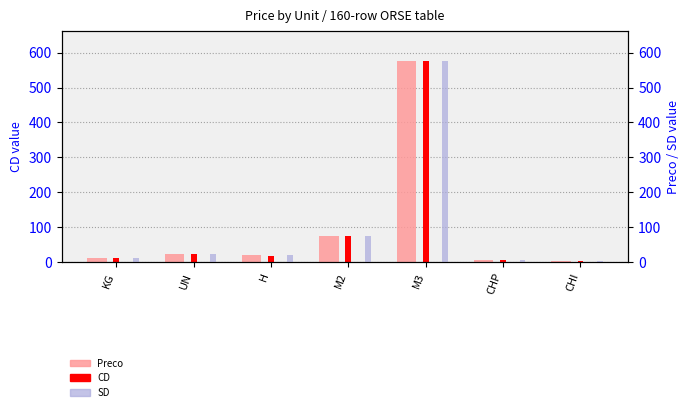

Where does the Preco series first go above 19?

UN